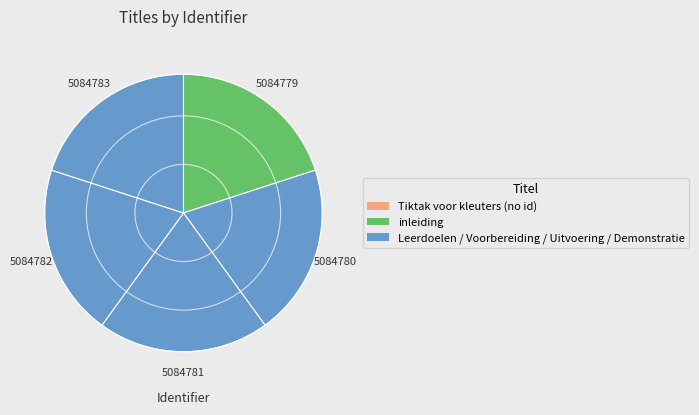

Count the number of slices in the pie.

6